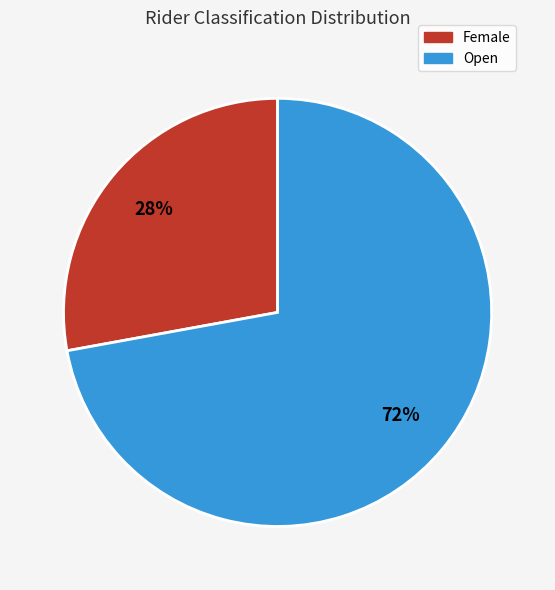

To the nearest percent, what percentage of the pie is Female?

28%